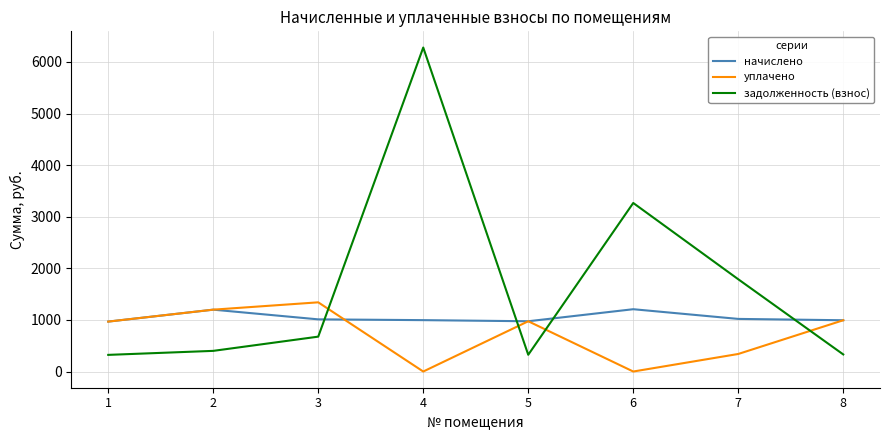

What is the spread (max minus min) of values at 3?

665.0